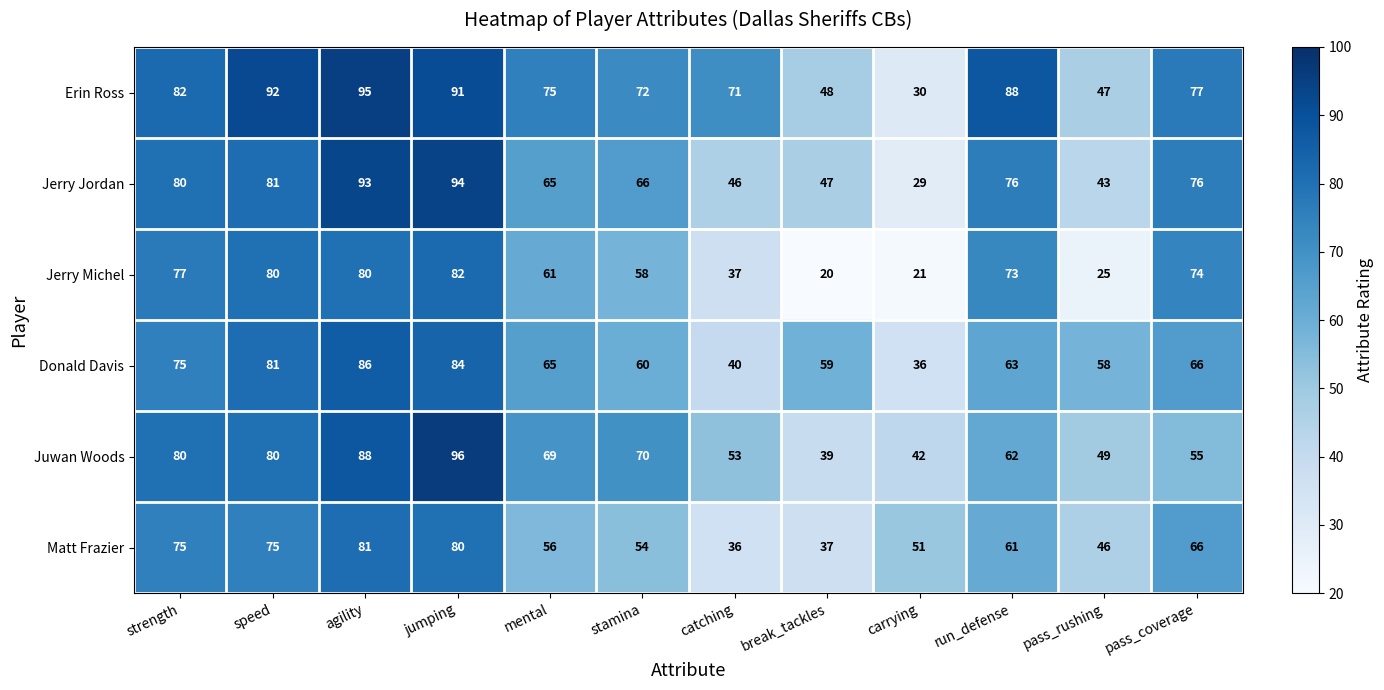

Which category has the highest value in the Matt Frazier series?

agility